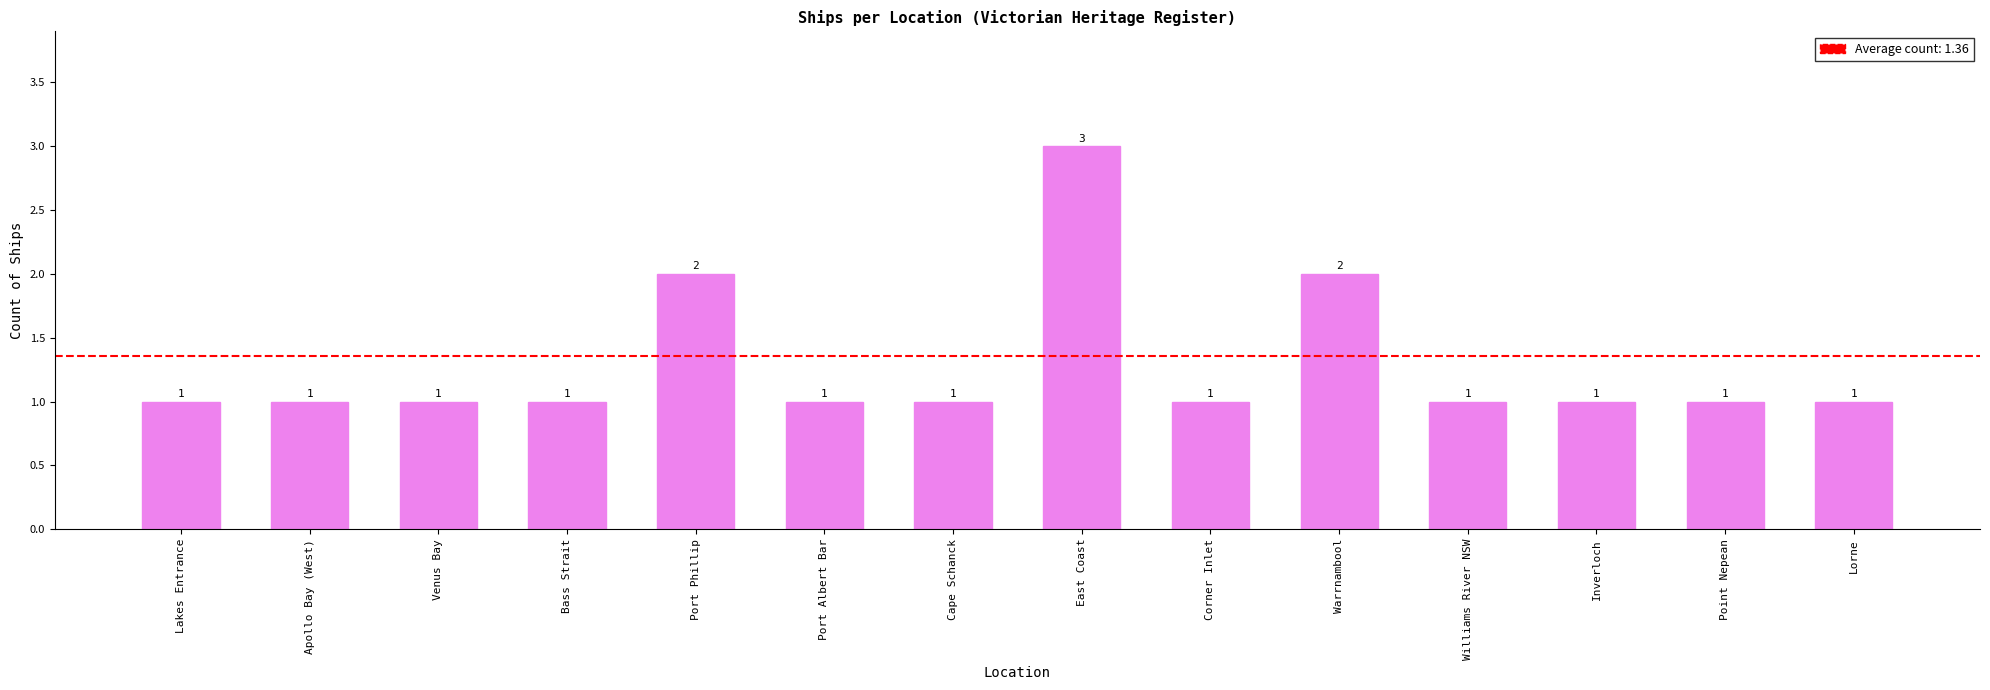

Reading left to right, transcribe all the data shown in this chart.

Lakes Entrance=1	Apollo Bay (West)=1	Venus Bay=1	Bass Strait=1	Port Phillip=2	Port Albert Bar=1	Cape Schanck=1	East Coast=3	Corner Inlet=1	Warrnambool=2	Williams River NSW=1	Inverloch=1	Point Nepean=1	Lorne=1